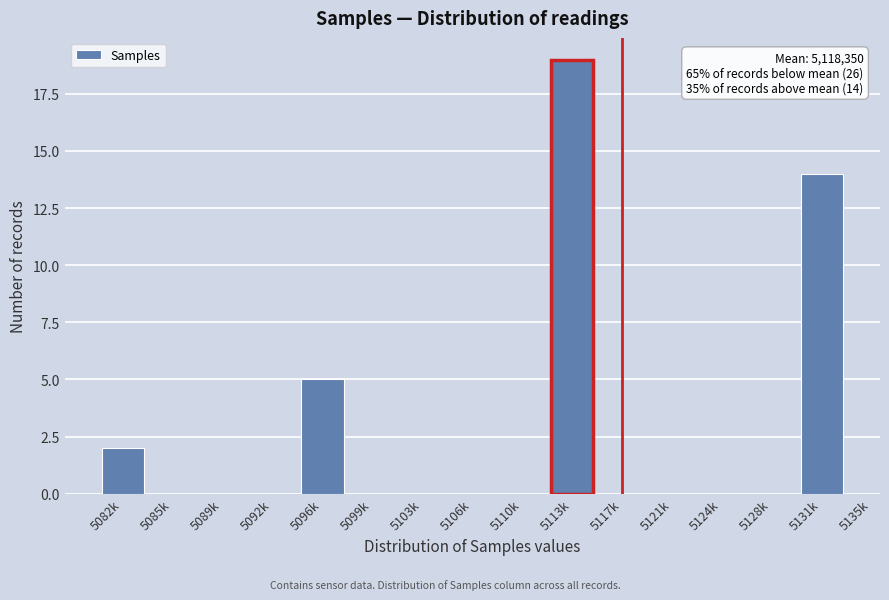

Reading left to right, extract all data points from this chart.

5082k=2	5085k=0	5089k=0	5092k=0	5096k=5	5099k=0	5103k=0	5106k=0	5110k=0	5113k=19	5117k=0	5121k=0	5124k=0	5128k=0	5131k=14